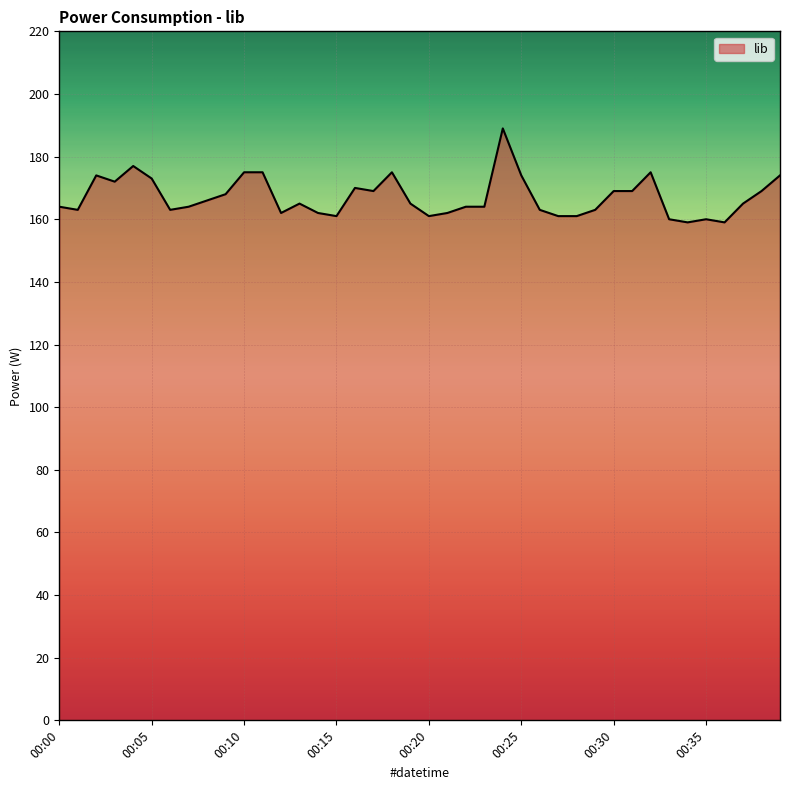

What is the difference between the maximum and minimum values?

30